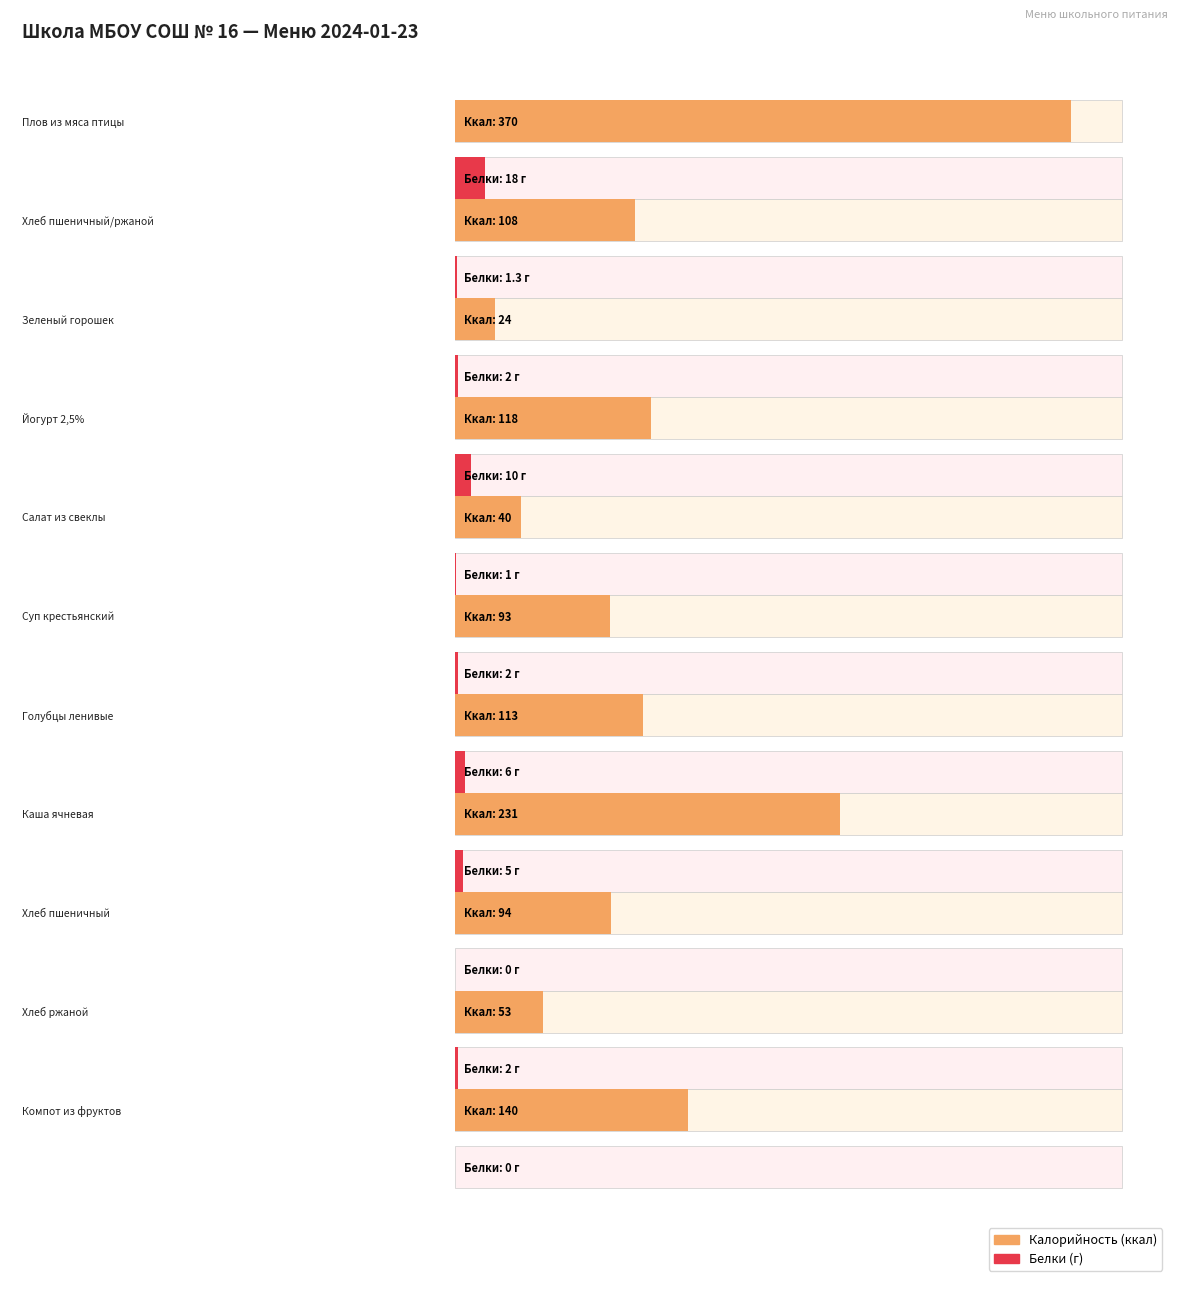

What is the label of the 4th bar from the left?

Йогурт 2,5%